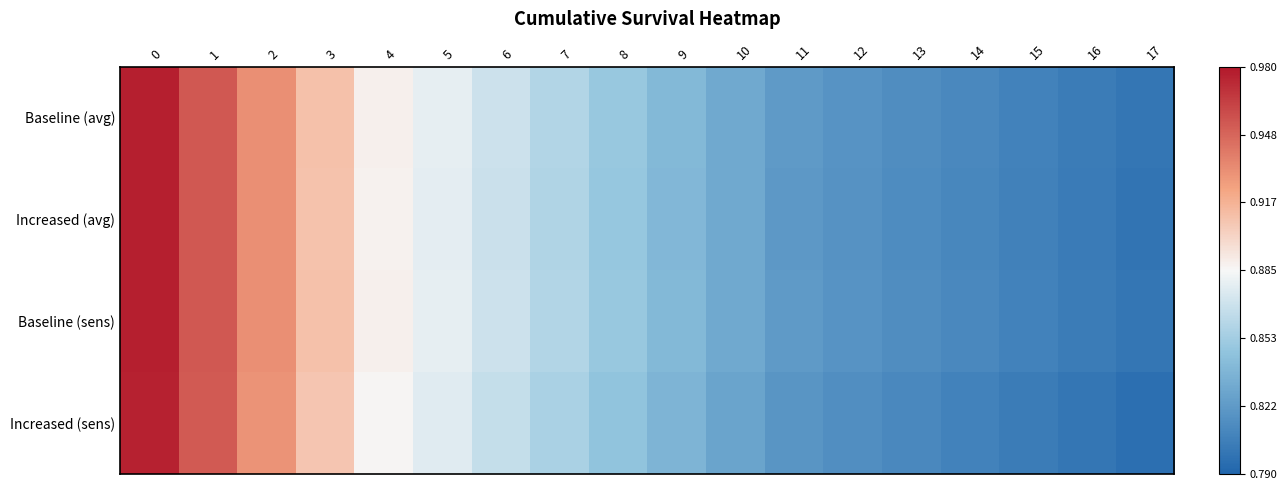

Reading right to left, extract all data points from this chart.

Baseline (avg): 17=0.8	16=0.8	15=0.8	14=0.8	13=0.8	12=0.8	11=0.8	10=0.8	9=0.8	8=0.8	7=0.9	6=0.9	5=0.9	4=0.9	3=0.9	2=0.9	1=1.0	0=1.0
Increased (avg): 17=0.8	16=0.8	15=0.8	14=0.8	13=0.8	12=0.8	11=0.8	10=0.8	9=0.8	8=0.8	7=0.9	6=0.9	5=0.9	4=0.9	3=0.9	2=0.9	1=1.0	0=1.0
Baseline (sens): 17=0.8	16=0.8	15=0.8	14=0.8	13=0.8	12=0.8	11=0.8	10=0.8	9=0.8	8=0.8	7=0.9	6=0.9	5=0.9	4=0.9	3=0.9	2=0.9	1=1.0	0=1.0
Increased (sens): 17=0.8	16=0.8	15=0.8	14=0.8	13=0.8	12=0.8	11=0.8	10=0.8	9=0.8	8=0.8	7=0.9	6=0.9	5=0.9	4=0.9	3=0.9	2=0.9	1=1.0	0=1.0